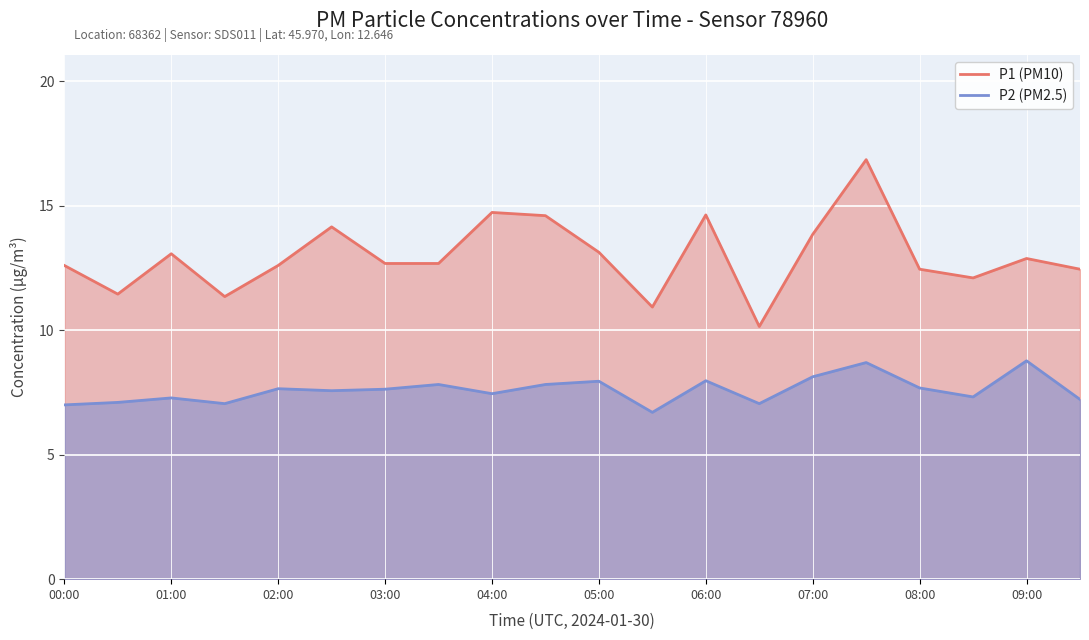

Rank the series at 01:00 from lowest to highest value.

P2 (PM2.5), P1 (PM10)